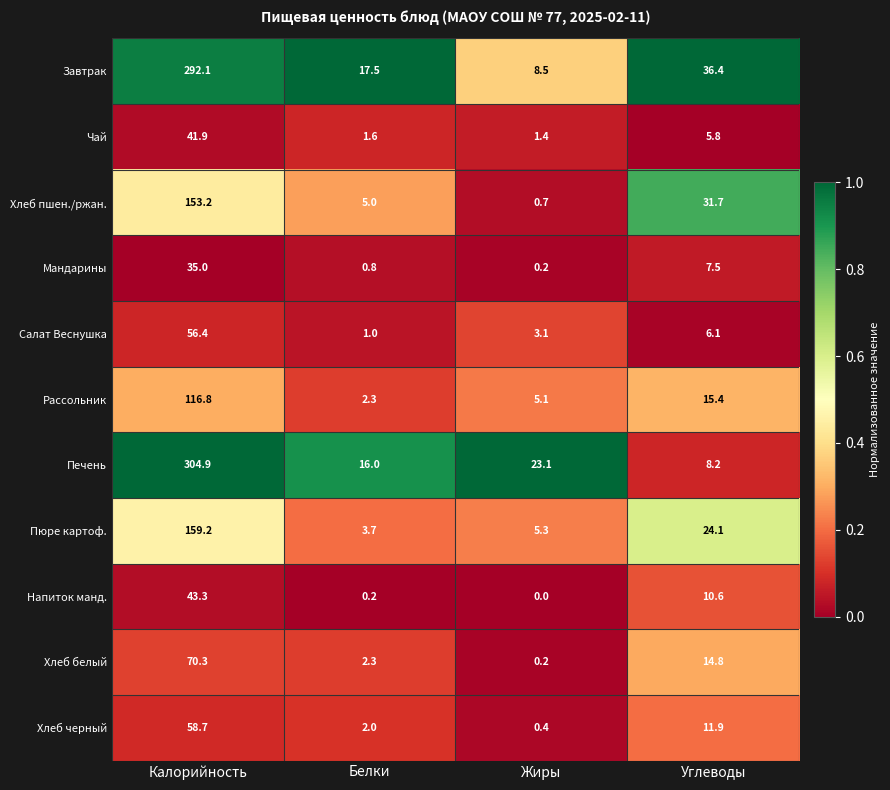

What is the sum of the Хлеб пшен./ржан. values at Углеводы and Калорийность?

184.9